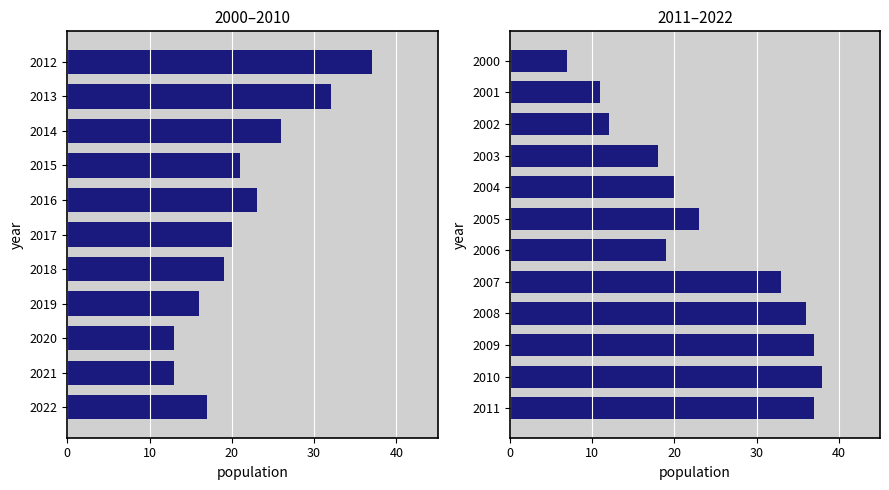

What value does the data have at 2001, to the nearest 5?

10